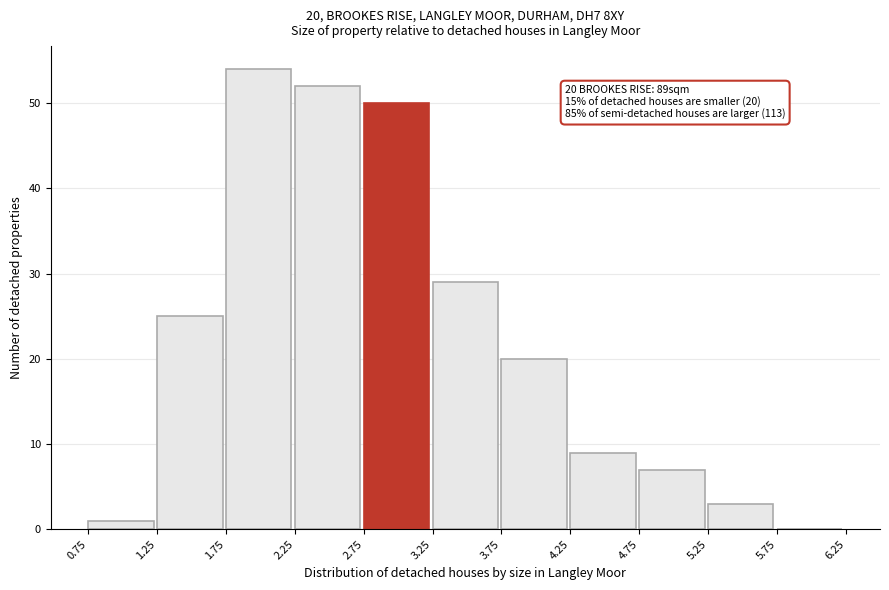

Which range on the x-axis has the tallest bar?

1.75 to 2.25